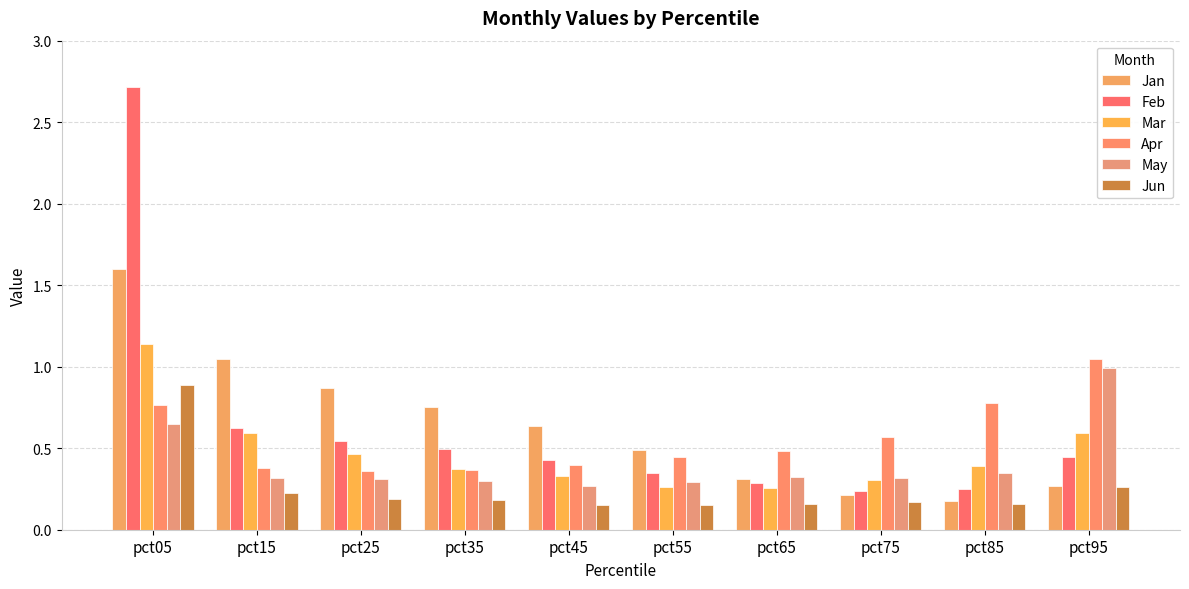

Does the chart contain any negative values?

No